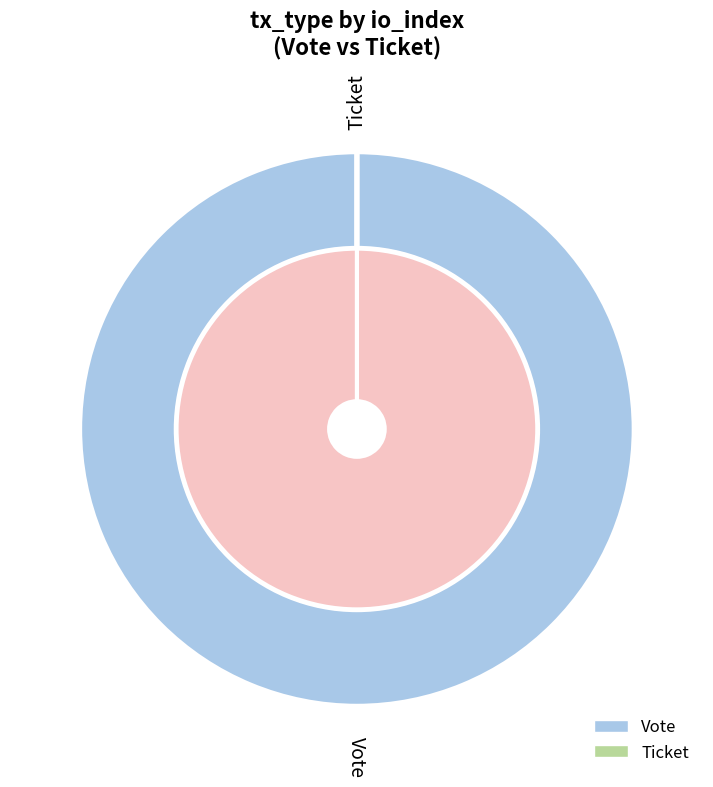

Is it true that Ticket is 0% of the pie?

True